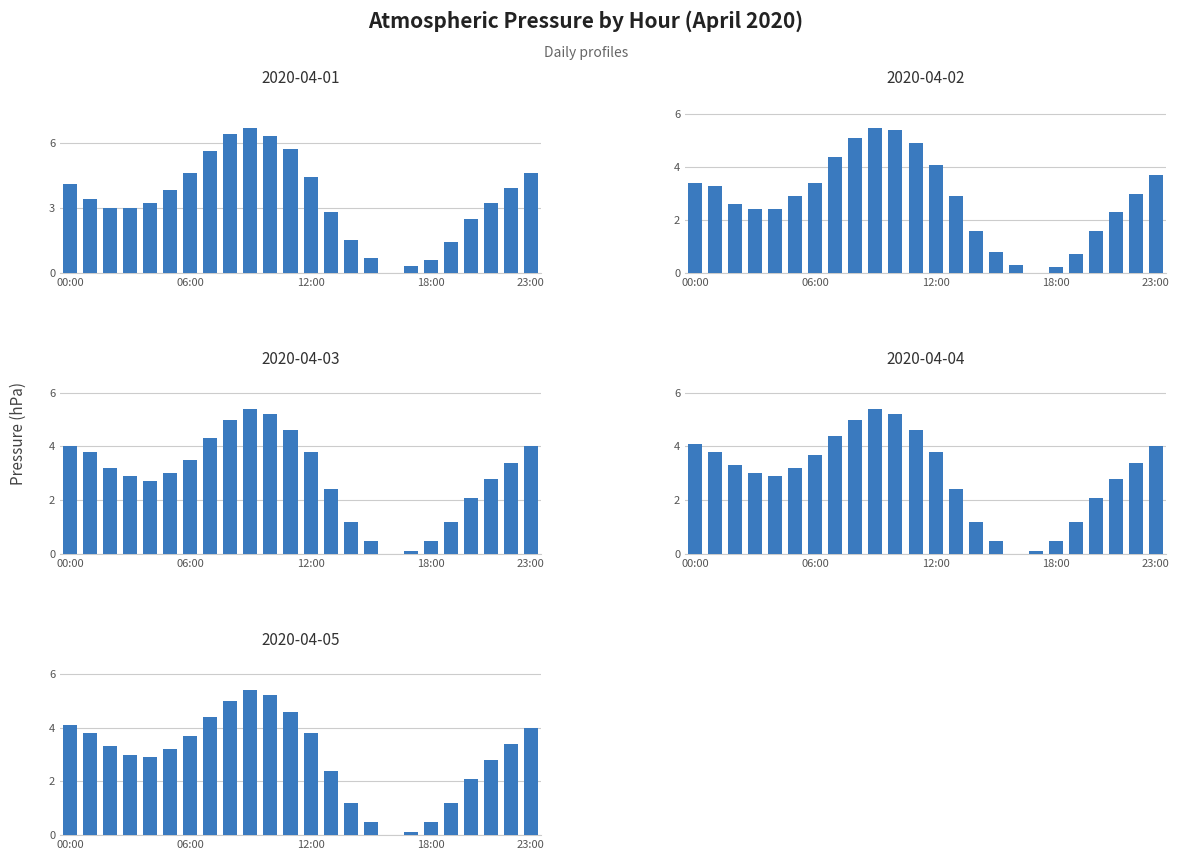

Is it true that 2020-04-05 equals 3.0 at 03:00?

True